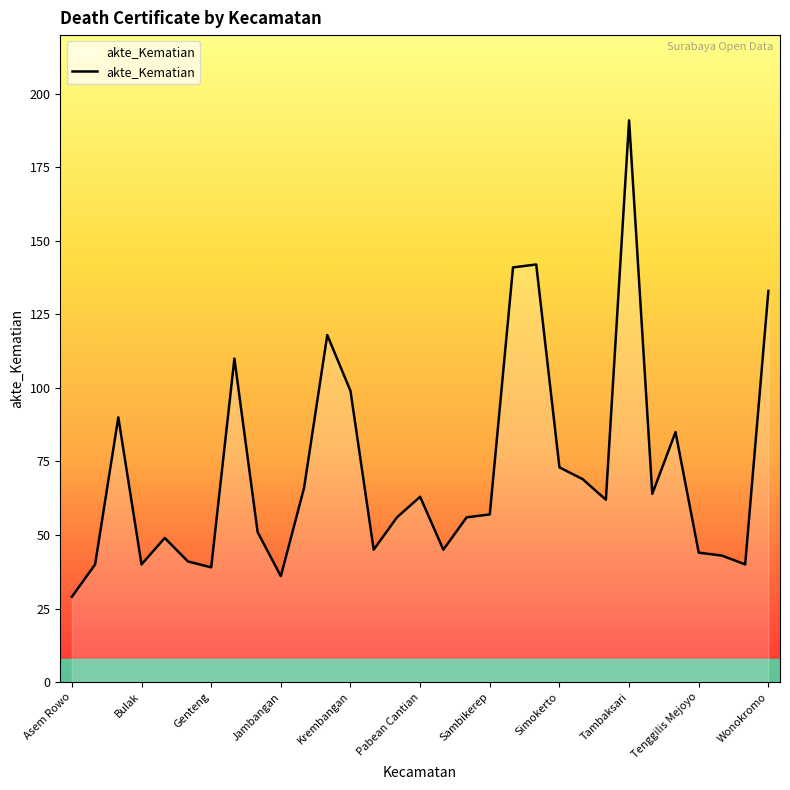

What is the minimum value shown in the chart?

29